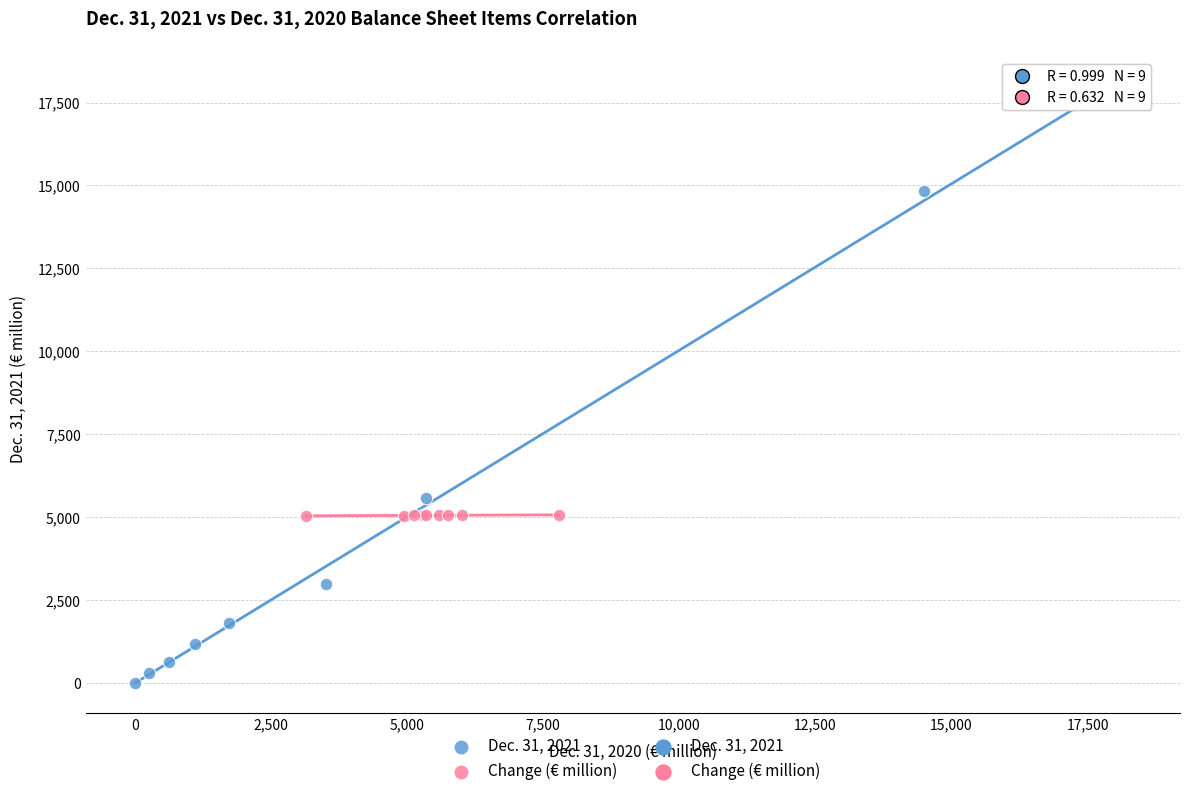

Which series contains the lowest Y value?

Dec. 31, 2021